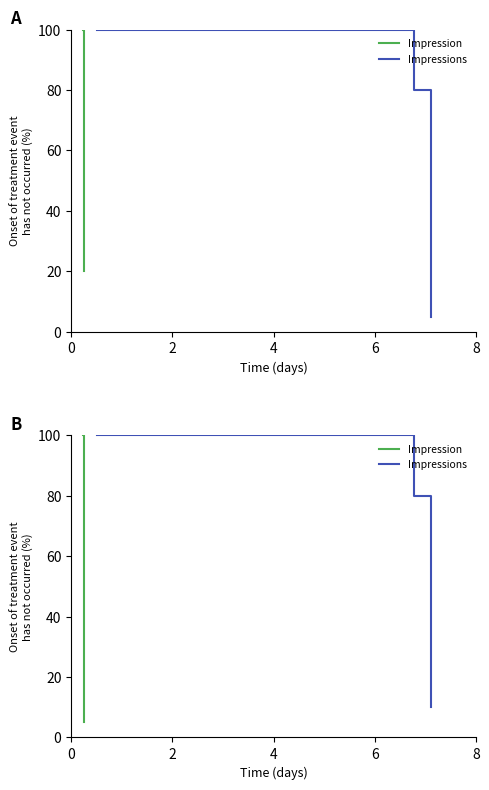

How many lines are shown in the chart?

2